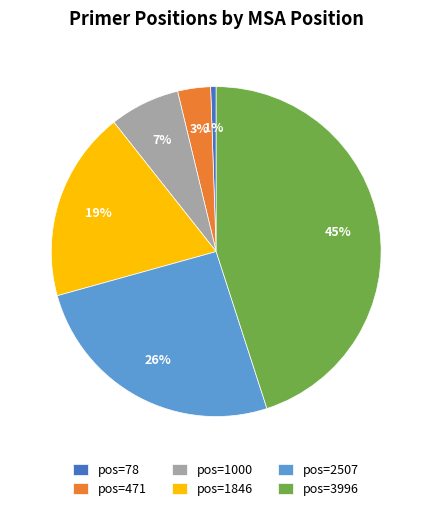

Do pos=1000 and pos=2507 together represent more than half of the pie?

No